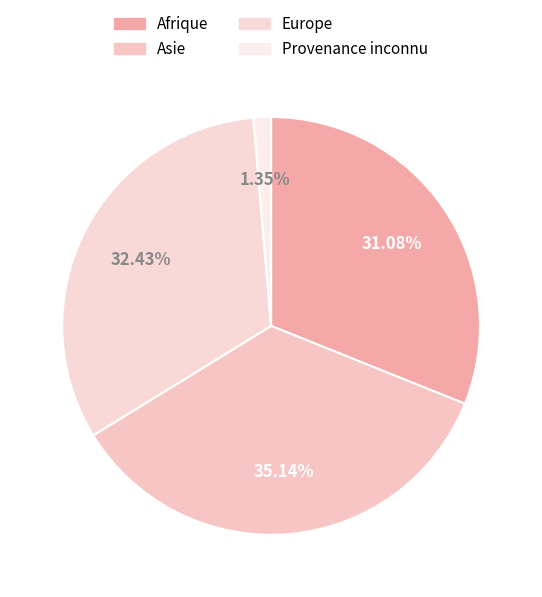

What percentage is the Asie slice, to the nearest percent?

35%